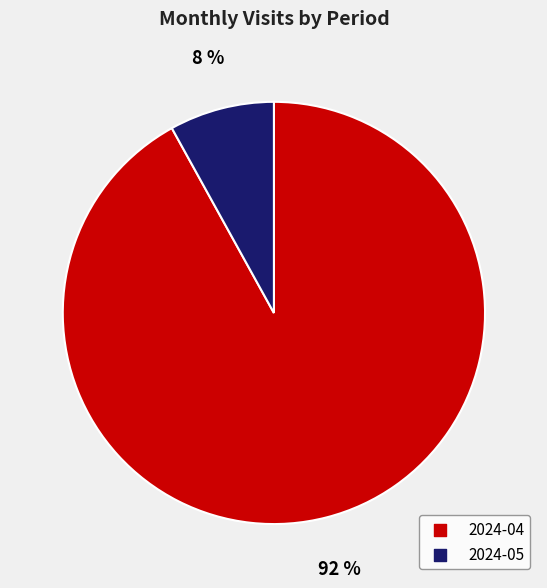

Do 2024-04 and 2024-05 together represent more than half of the pie?

Yes